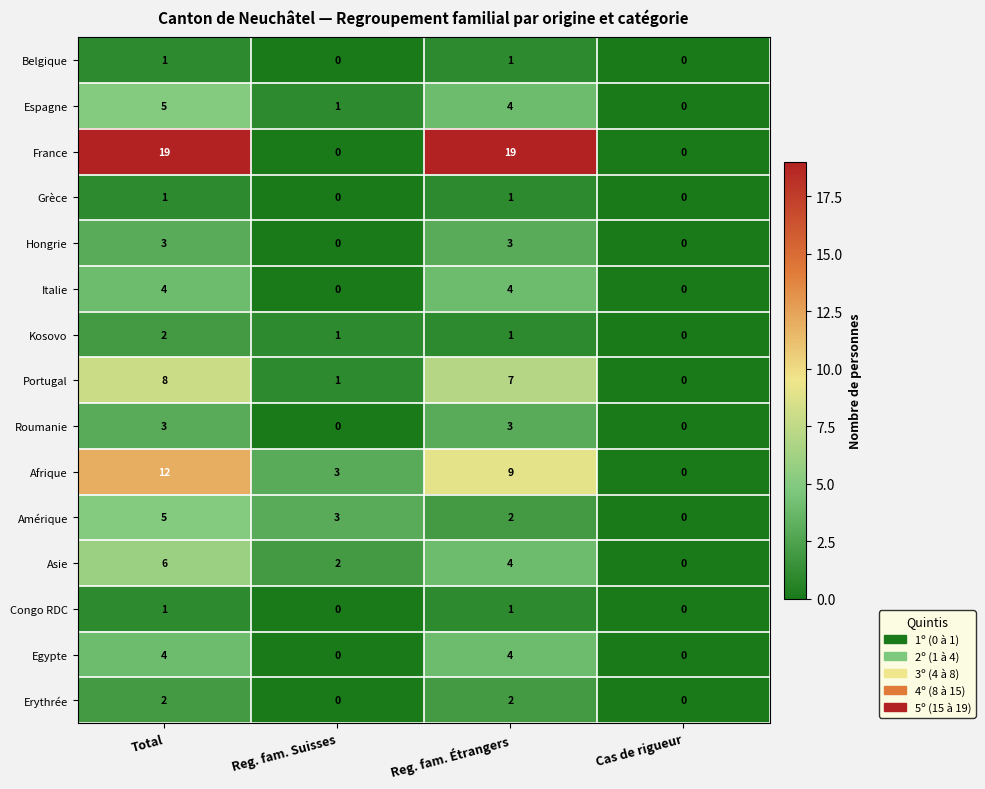

Is it true that Belgique equals 0 at Reg. fam. Suisses?

True